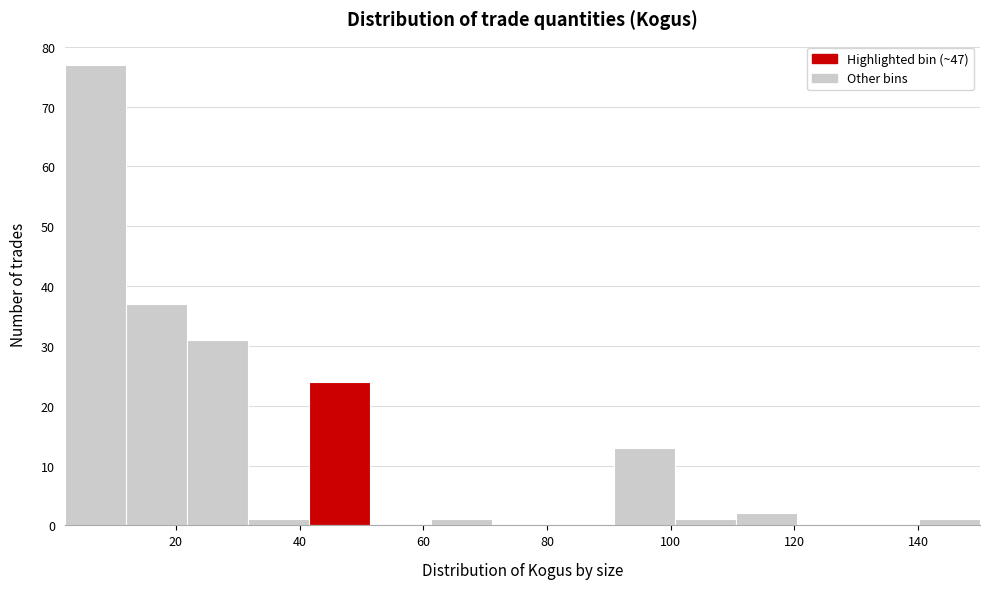

What is the height of the bar covering 62 to 72 on the x-axis? Neither the bar edges nor the heights are printed on the chart, so give them approximately, as read against the axes.

1